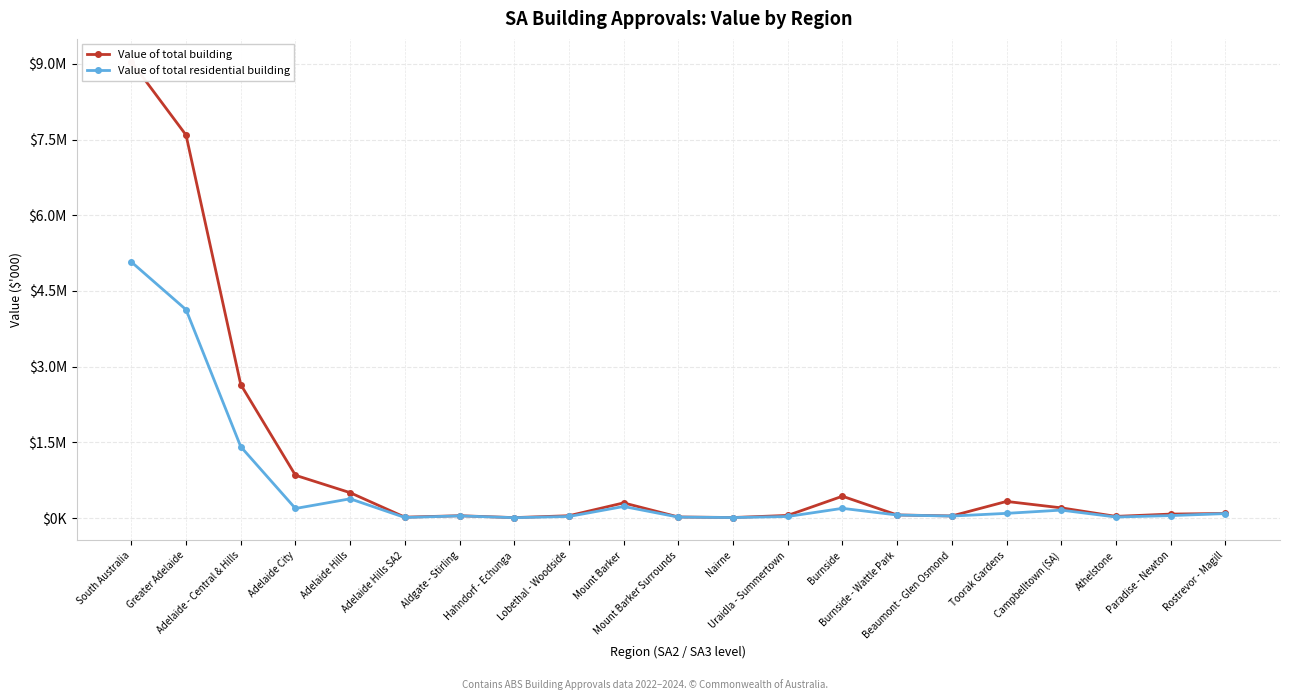

Where is the first local minimum for Value of total residential building?

Adelaide City